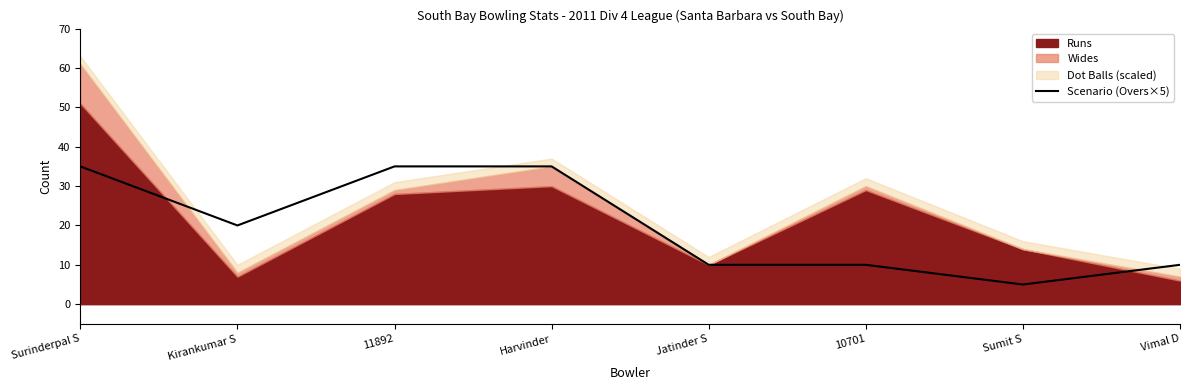

What is the sum of all values?

160